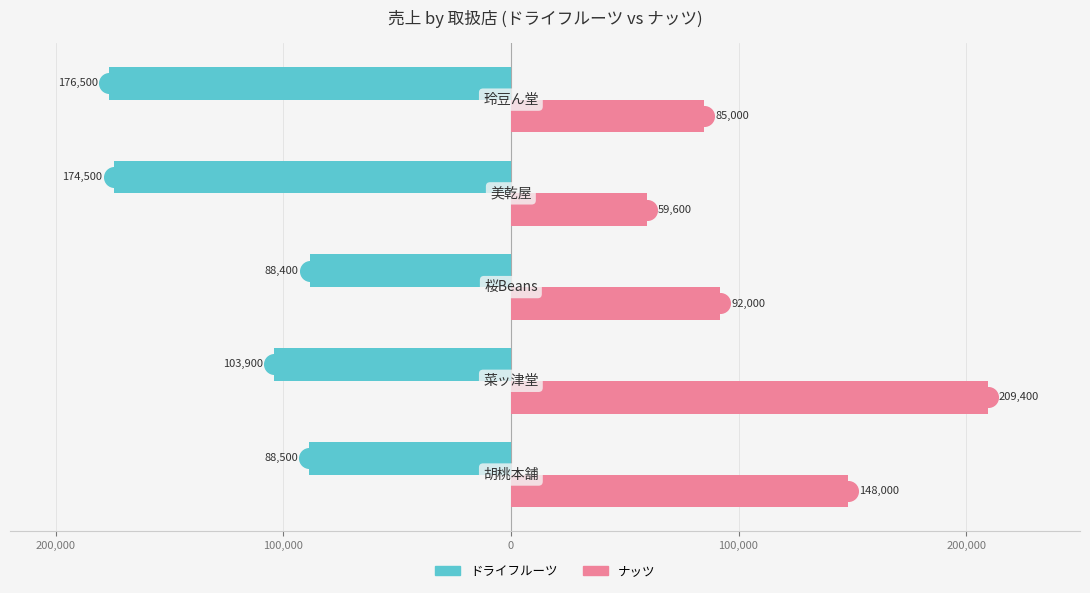

Which series contains the lowest Y value?

ドライフルーツ